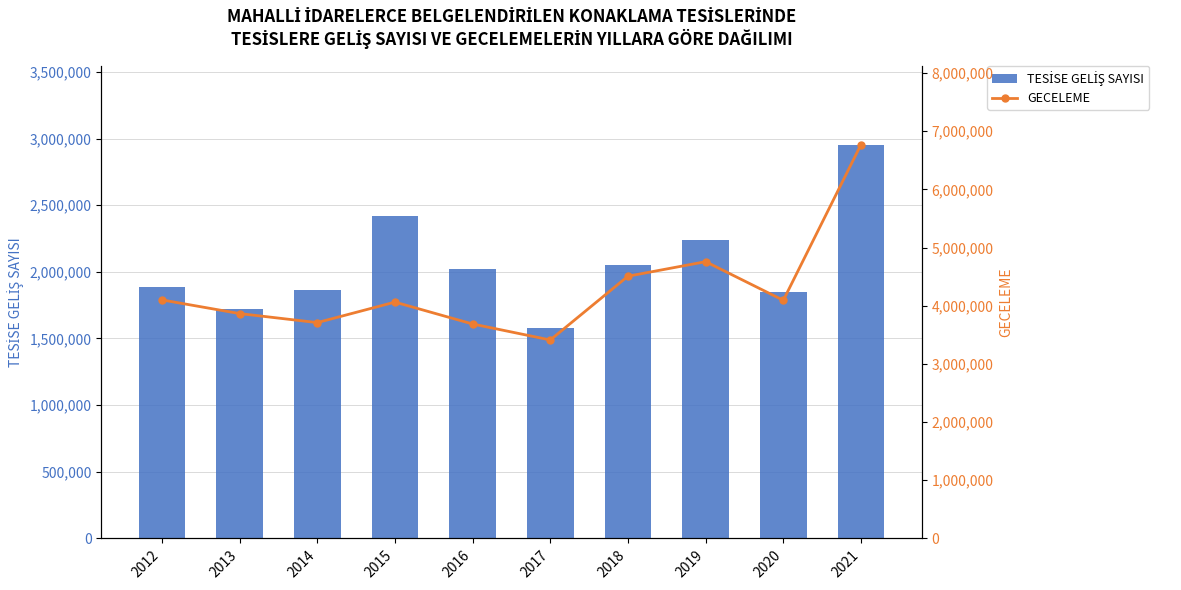

What is the maximum value shown in the chart?

6772005